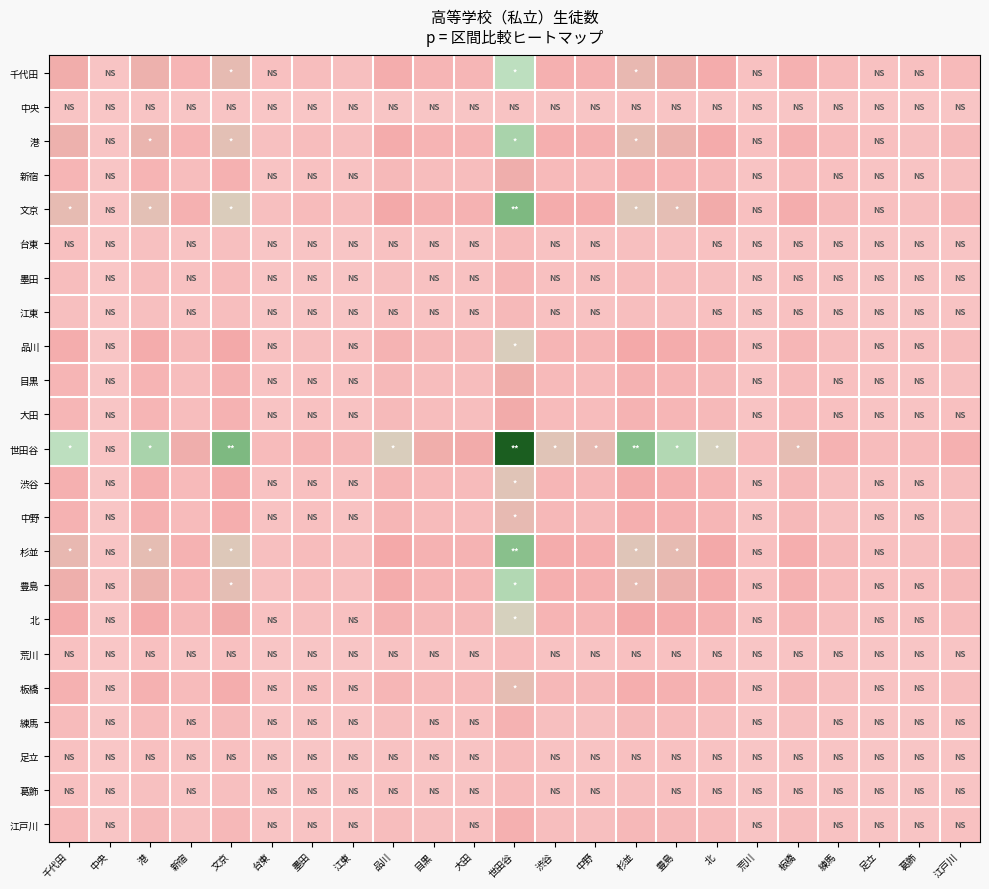

At how many categories does at least one series exceed 0?

23